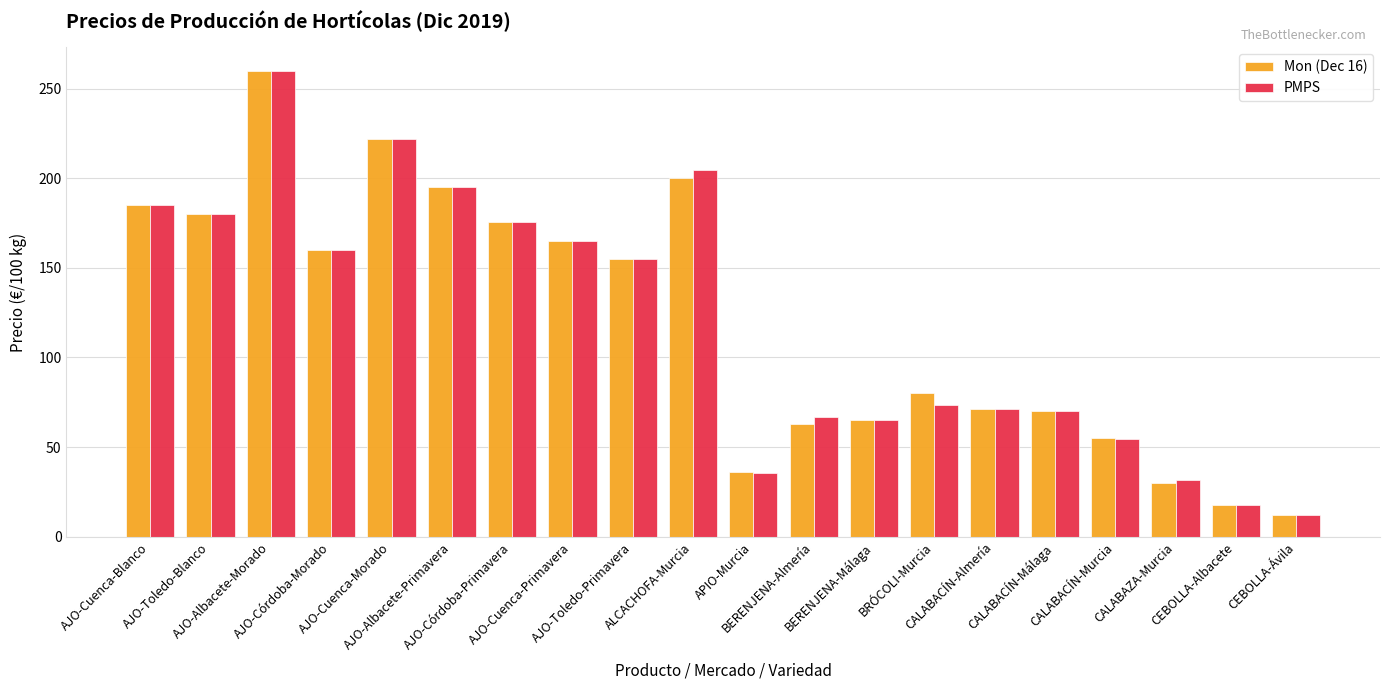

Does the chart contain any negative values?

No